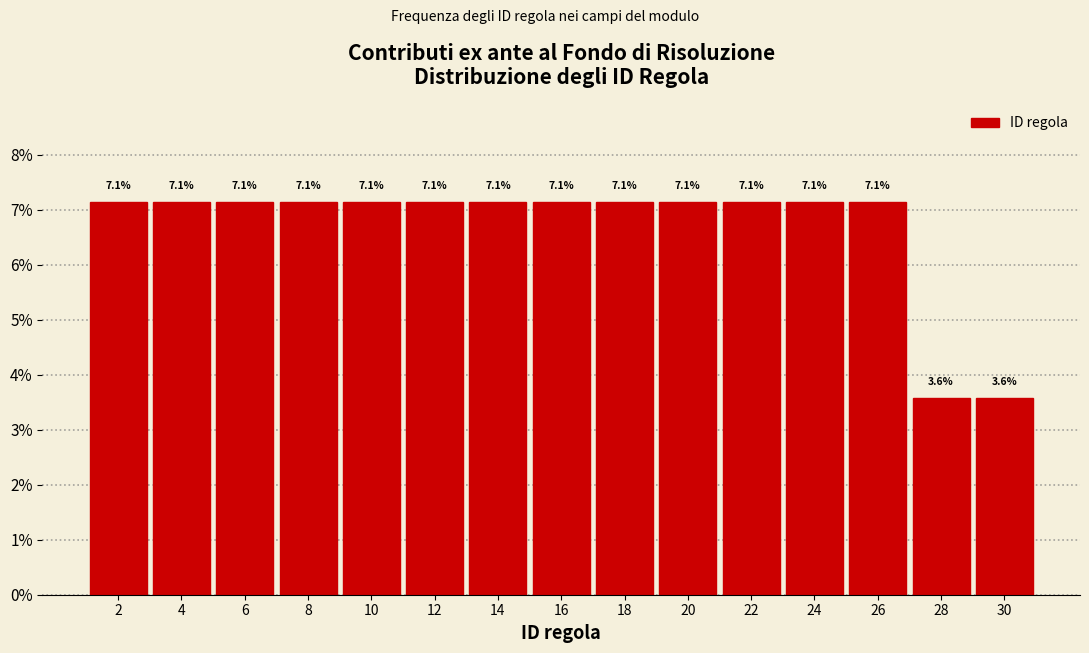

Reading left to right, list every bar in this chart as the range it spans on the x-axis followed by its height.

1 to 3: 7.1
3 to 5: 7.1
5 to 7: 7.1
7 to 9: 7.1
9 to 11: 7.1
11 to 13: 7.1
13 to 15: 7.1
15 to 17: 7.1
17 to 19: 7.1
19 to 21: 7.1
21 to 23: 7.1
23 to 25: 7.1
25 to 27: 7.1
27 to 29: 3.6
29 to 31: 3.6